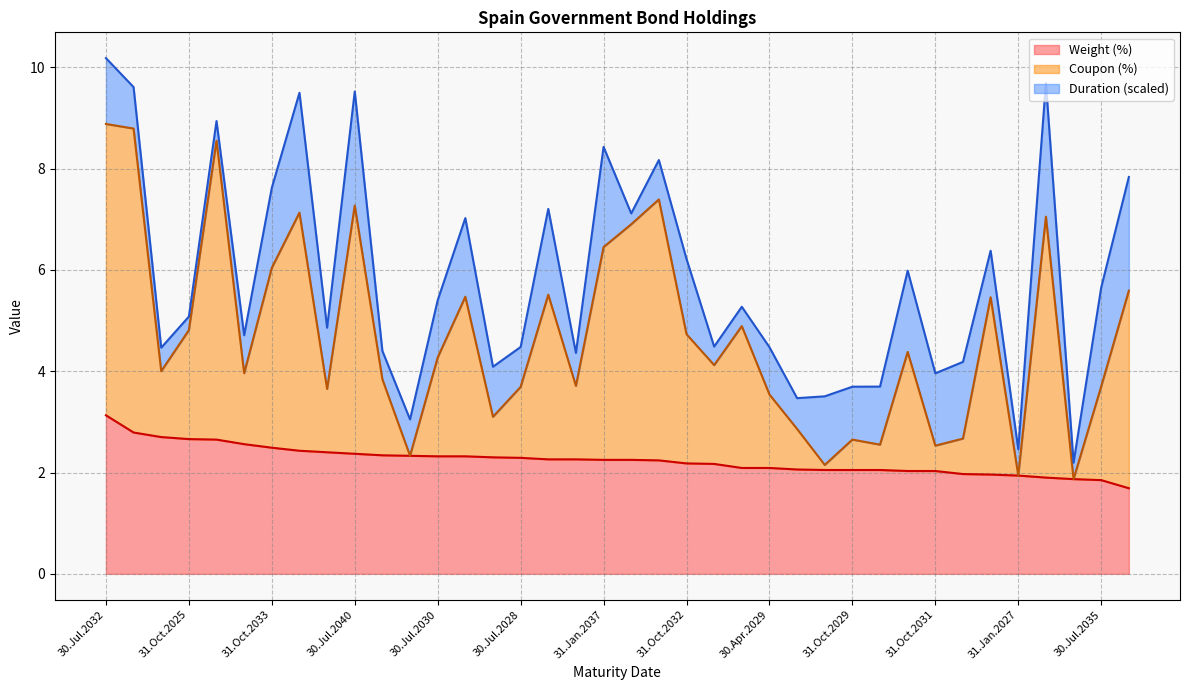

The value of Weight (%) at 30.Apr.2029 is 2.1. True or false?

True